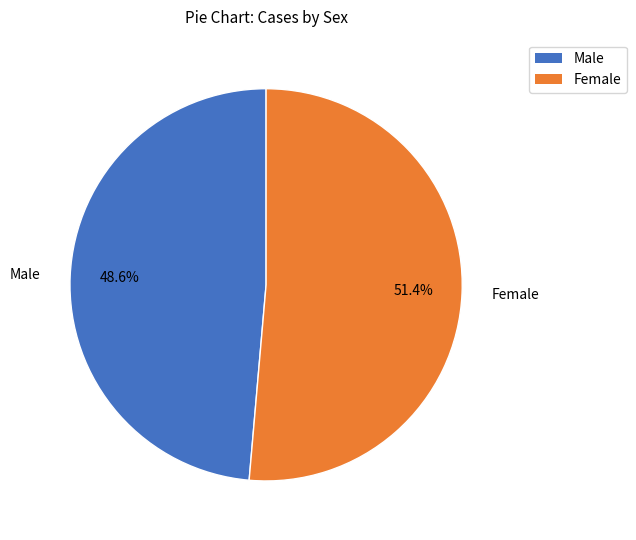

To the nearest percent, what percentage of the pie is Female?

51%